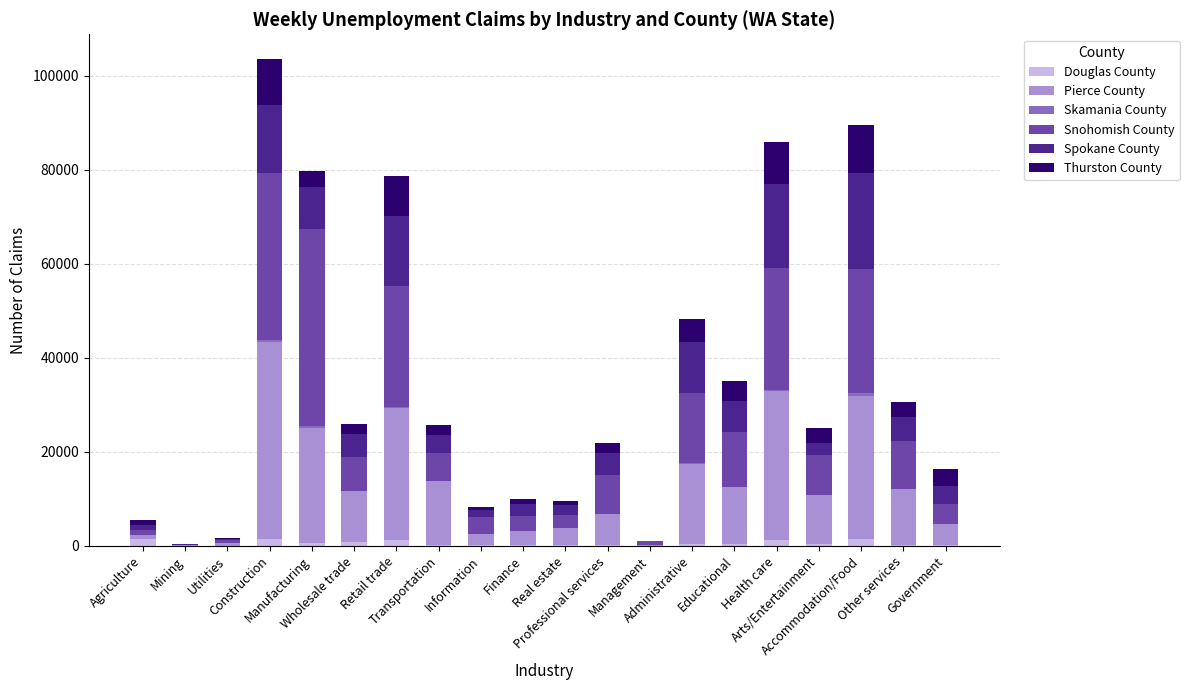

What is the sum of all Douglas County values?

10779